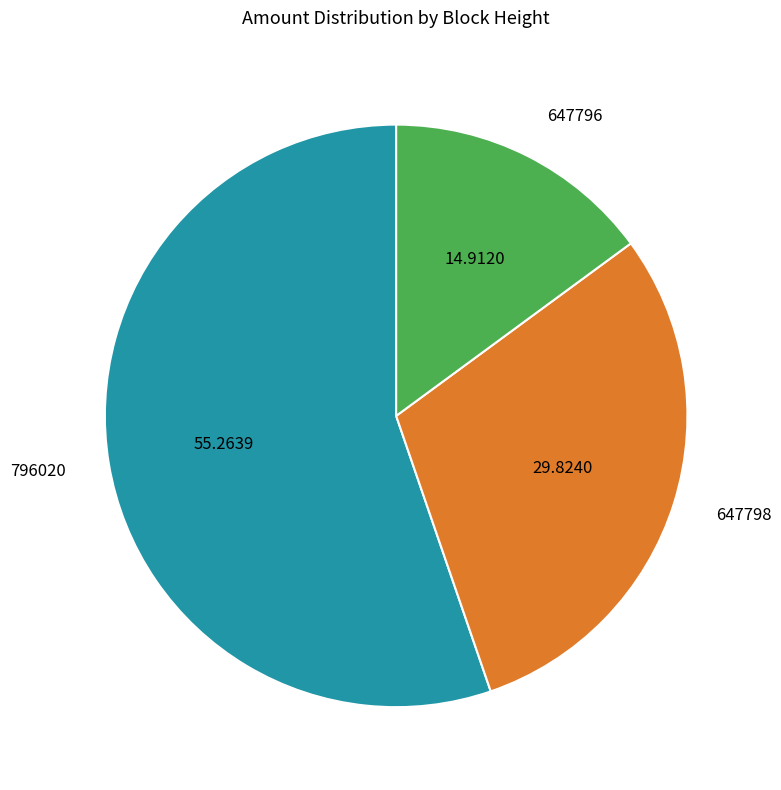

How many slices are in this pie chart?

3